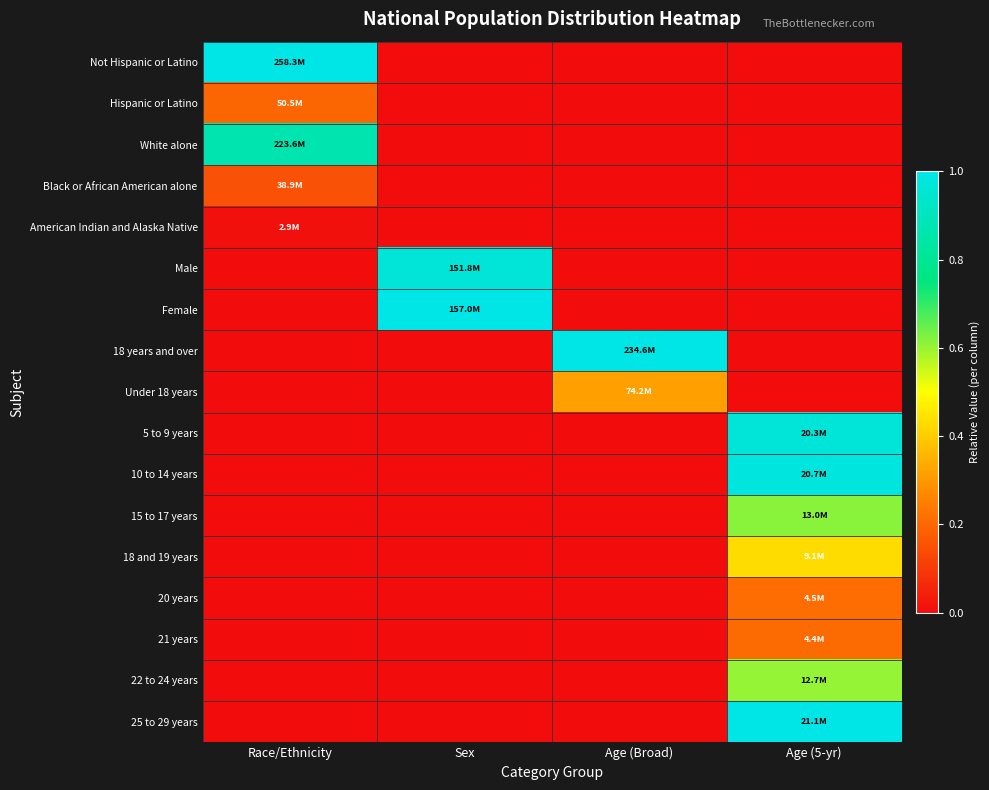

Which label corresponds to the largest value in the chart?

Race/Ethnicity